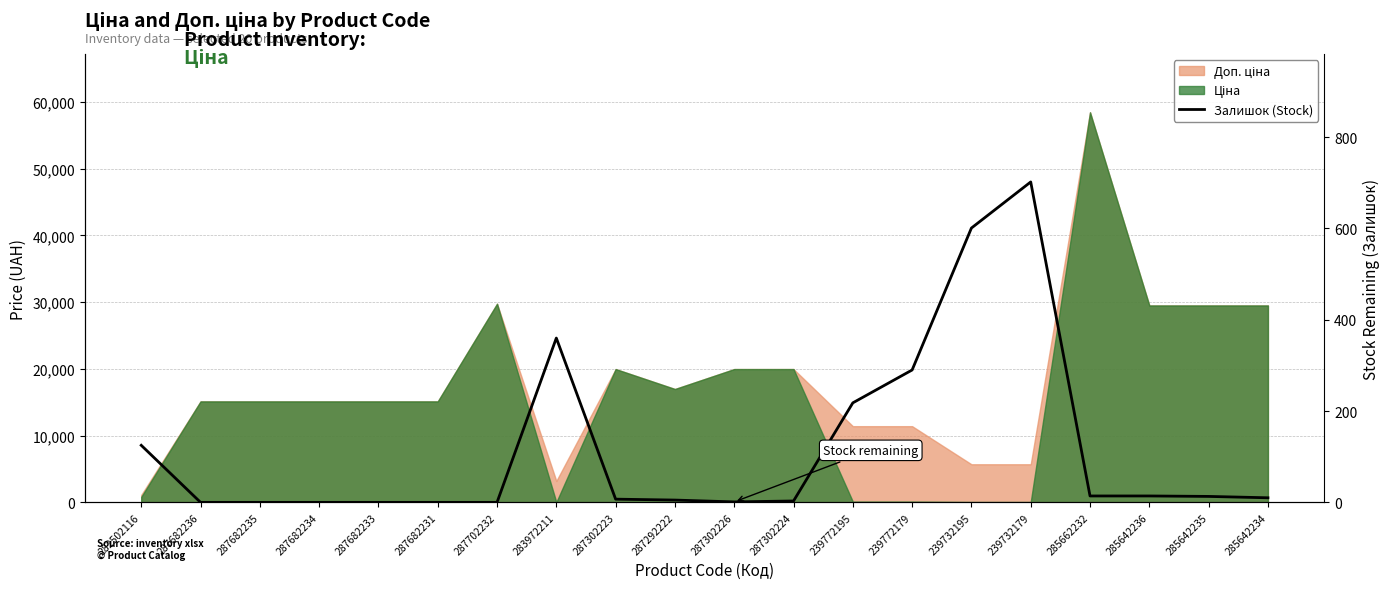

At which label does the data first exceed 10?

282502116